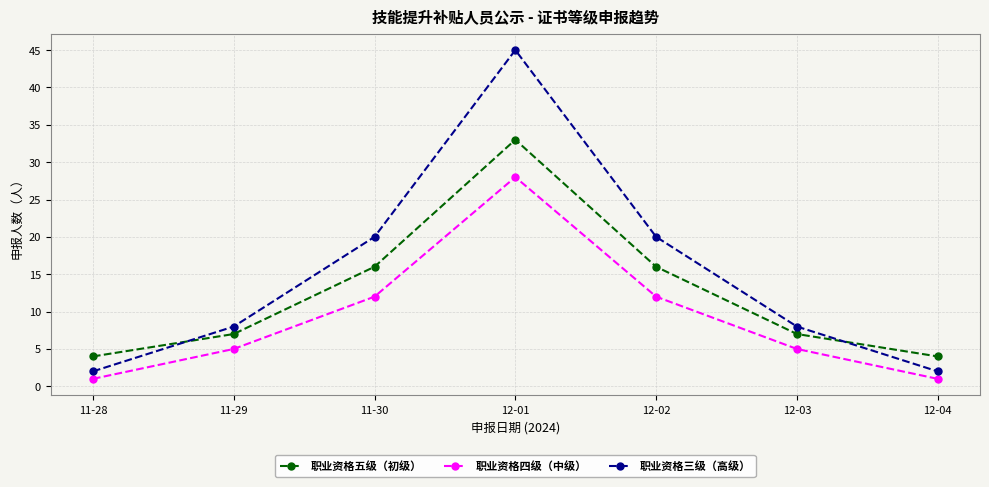

List the series in order of their peak value, highest first.

职业资格三级（高级）, 职业资格五级（初级）, 职业资格四级（中级）